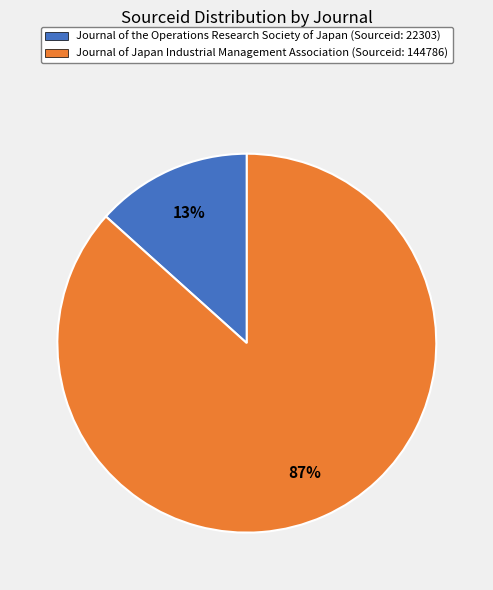

To the nearest percent, what is the combined percentage of Journal of Japan Industrial Management Association and Journal of the Operations Research Society of Japan?

100%